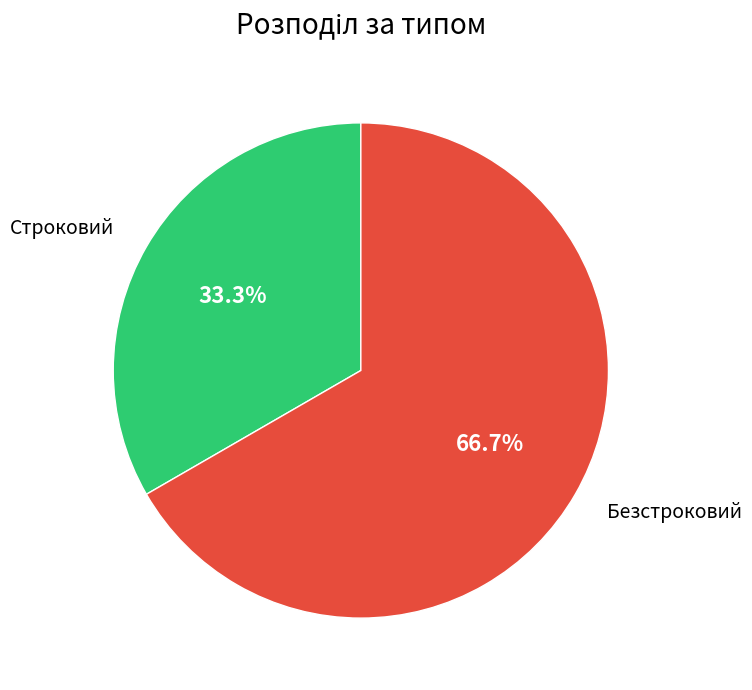

What percentage do Строковий and Безстроковий together represent?

100.0%